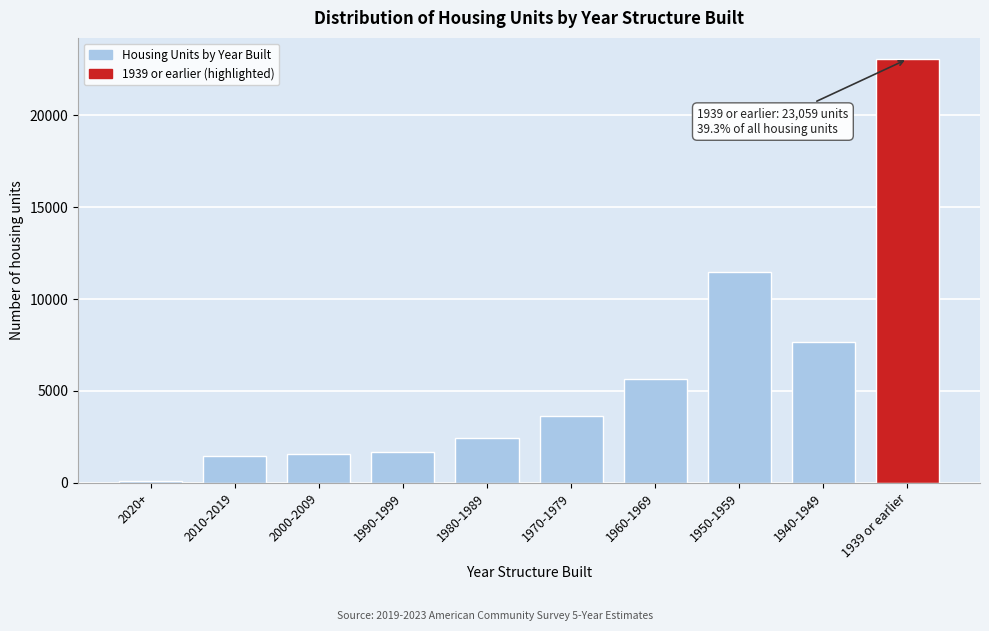

Reading right to left, extract all data points from this chart.

1939 or earlier=23059	1940-1949=7657	1950-1959=11483	1960-1969=5672	1970-1979=3624	1980-1989=2418	1990-1999=1686	2000-2009=1564	2010-2019=1467	2020+=91